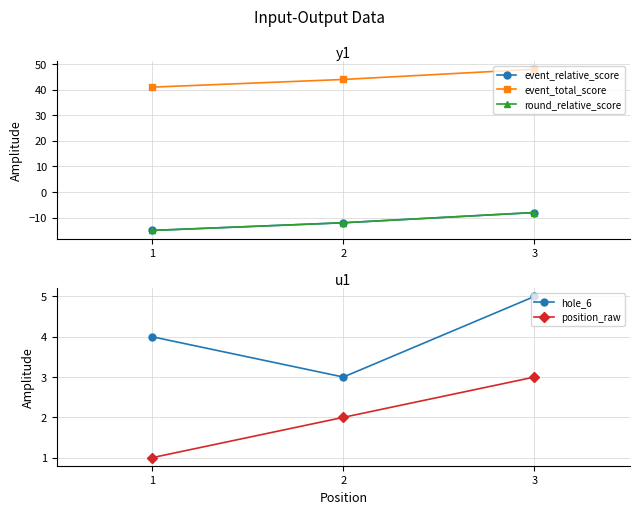

Which series has the largest range (max minus min)?

event_relative_score